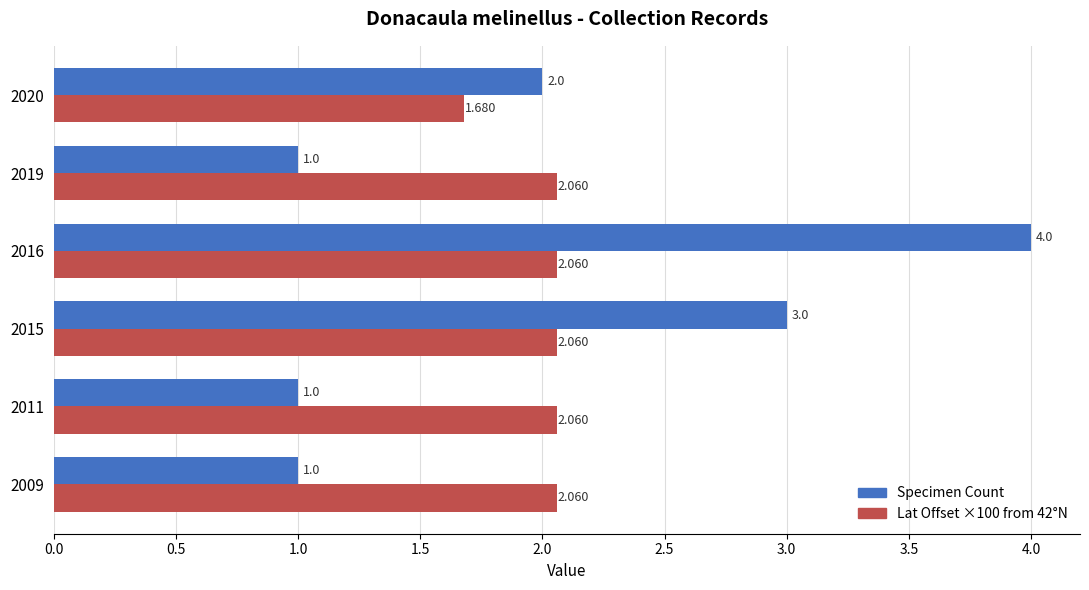

Which series changed the most between 2015 and 2020?

Specimen Count